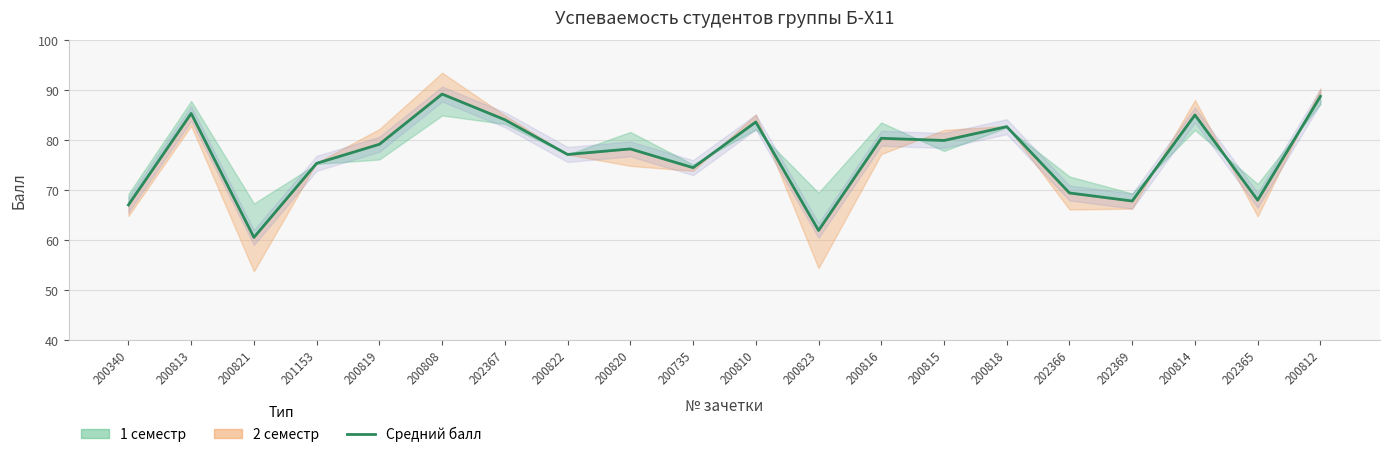

At which category does the data reach its first local peak?

200813